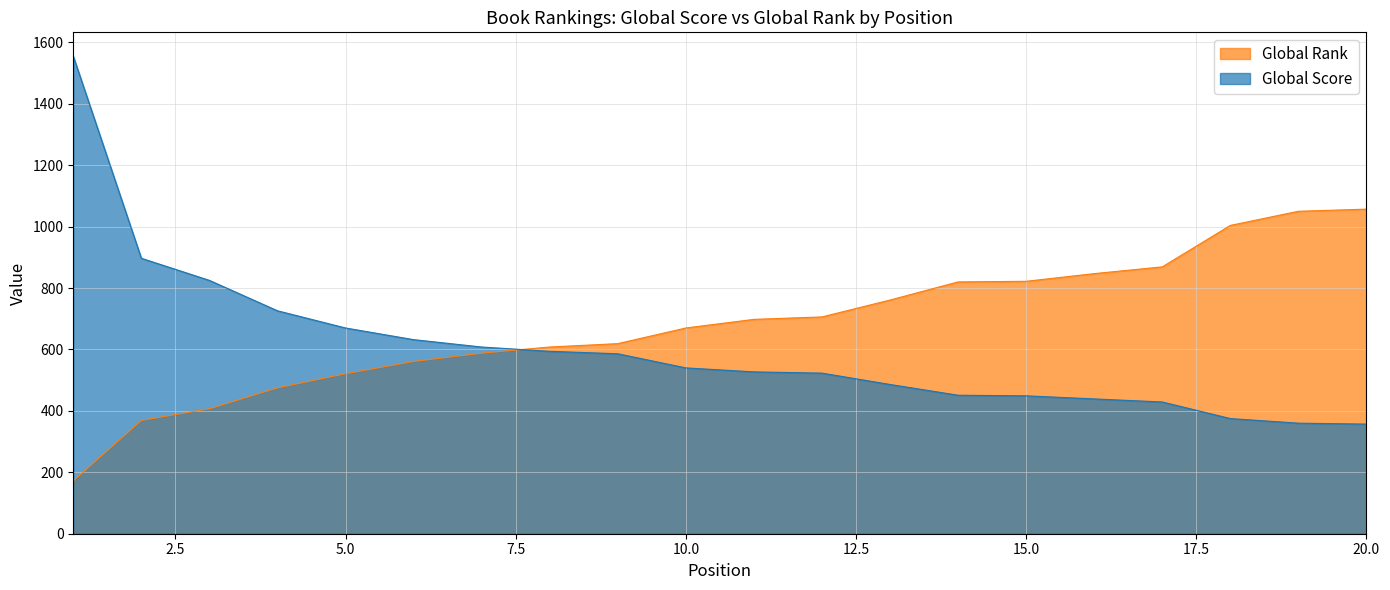

Rank the series at 6 from highest to lowest value.

Global Score, Global Rank